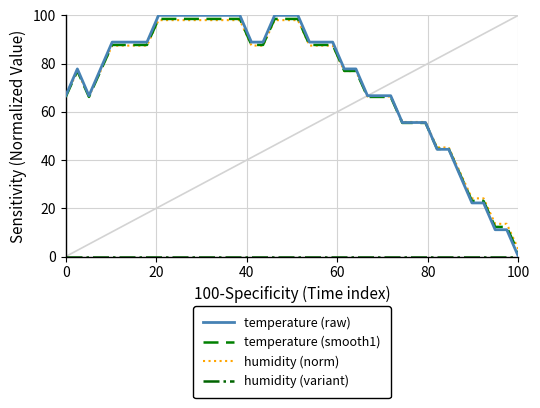

Which series has the widest spread of values?

temperature (raw)